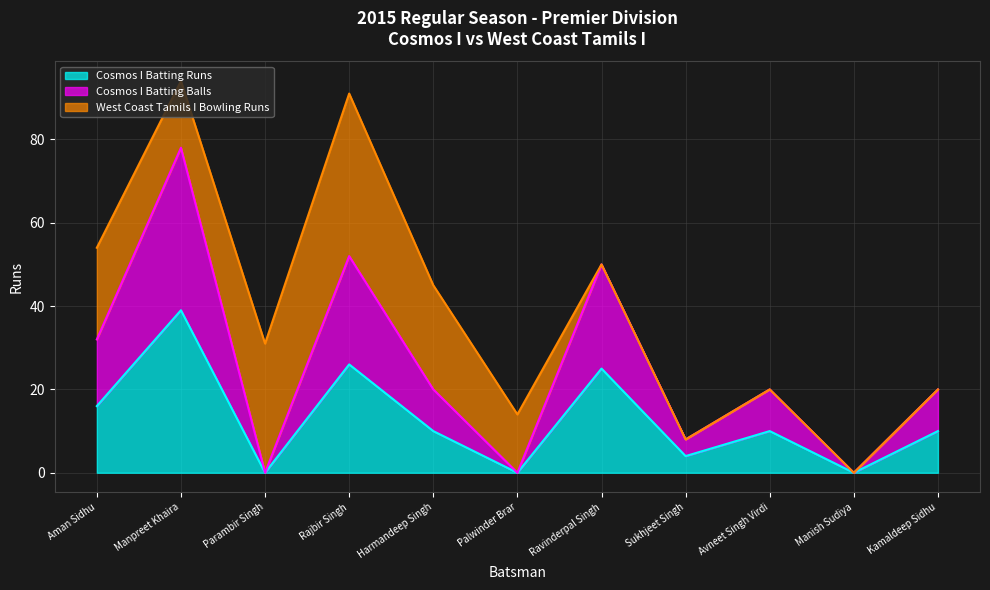

True or false: Cosmos I Batting Balls and Cosmos I Batting Runs intersect in this chart.

False